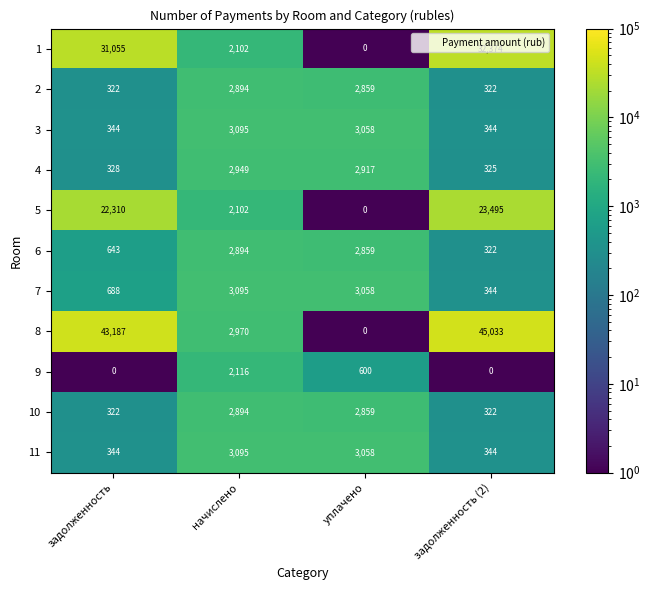

The 8 series shows 16145 at уплачено. True or false?

False